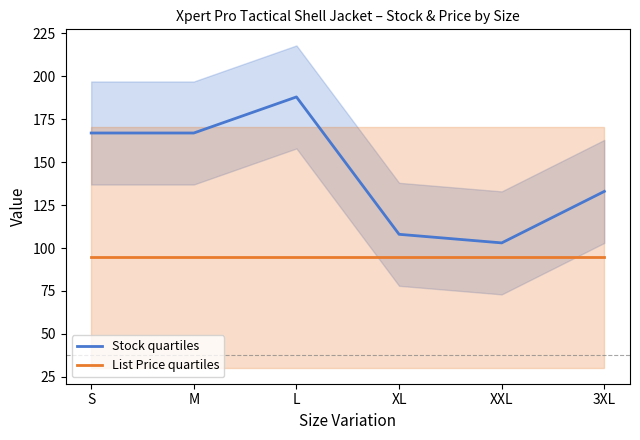

Which series has the largest total across all categories?

Stock quartiles